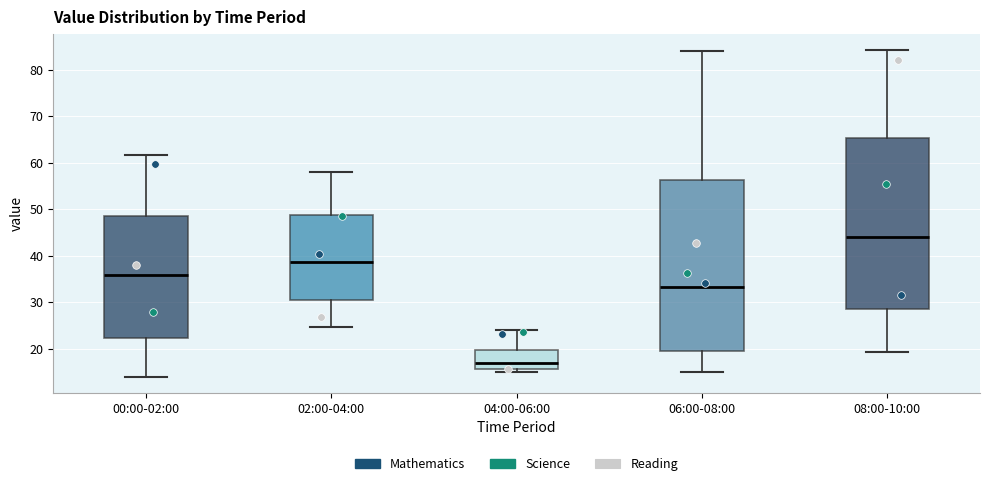

Which box has the highest median line?

08:00-10:00